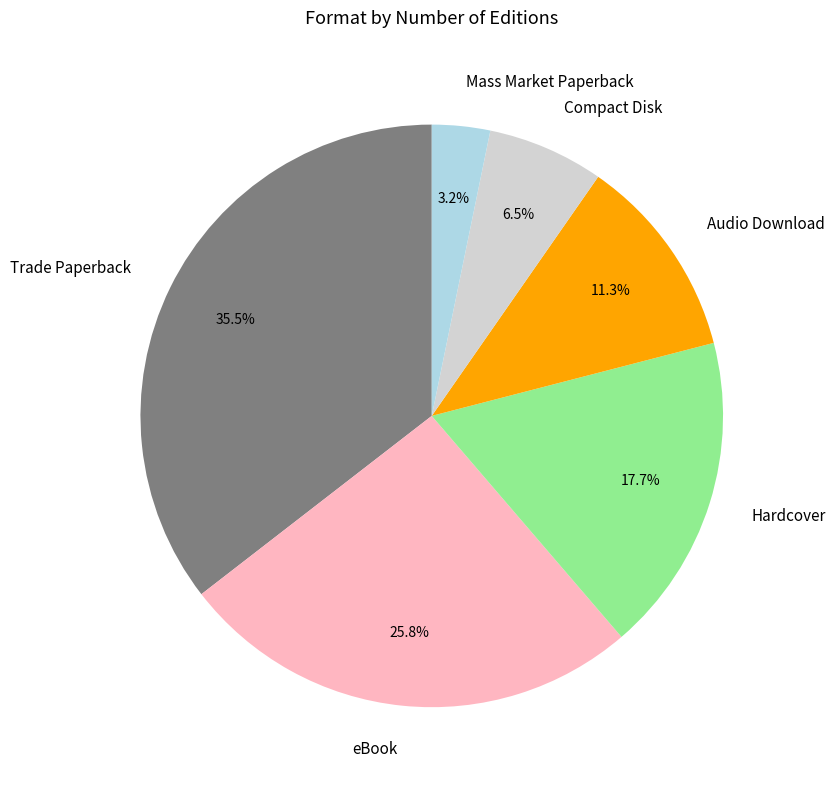

Which category has the smallest portion of the pie?

Mass Market Paperback